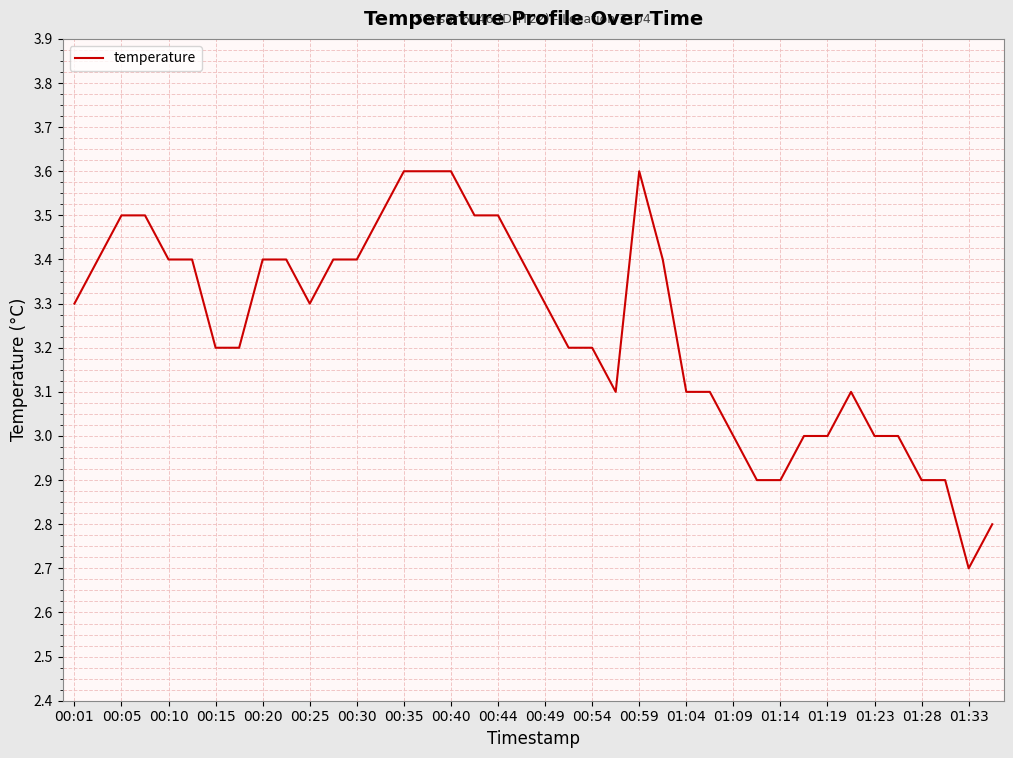

What is the smallest value displayed?

2.7